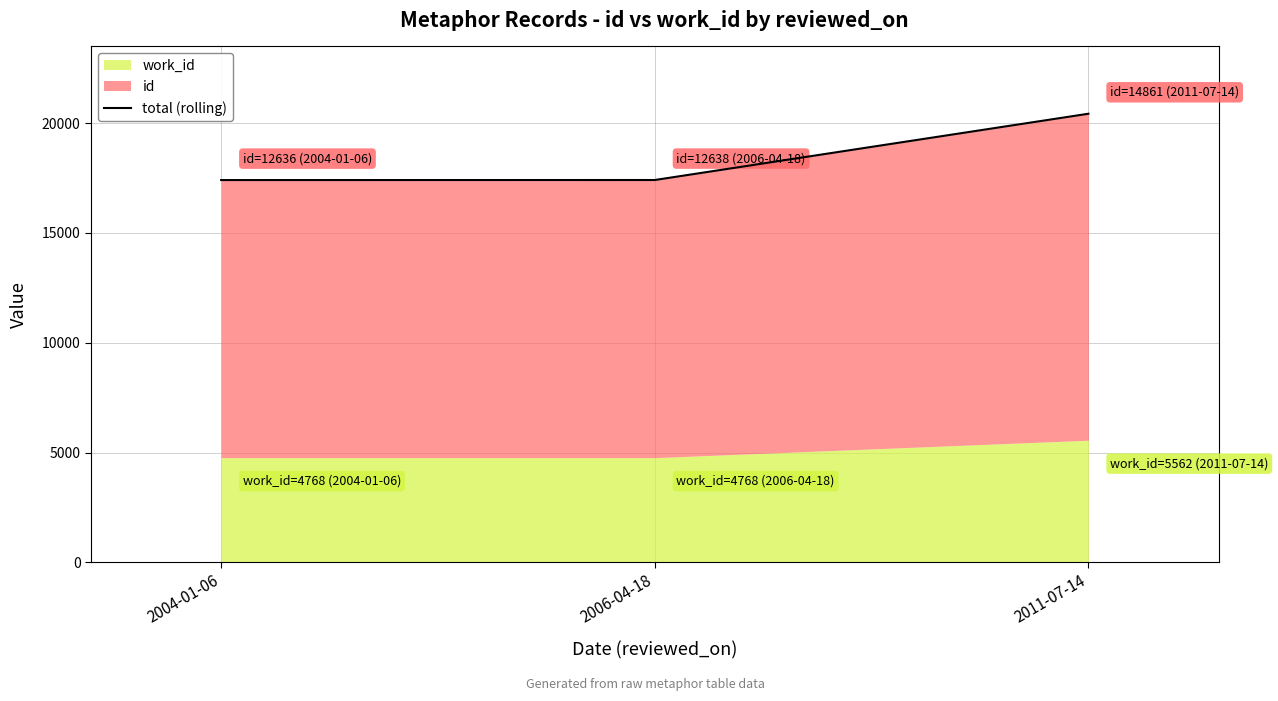

What is the value of the 2nd point from the left?

17406